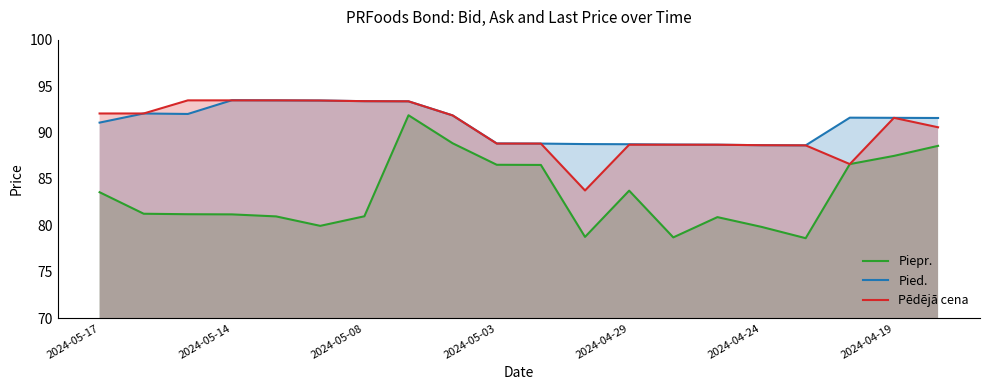

What is the minimum value for Pied.?

88.6